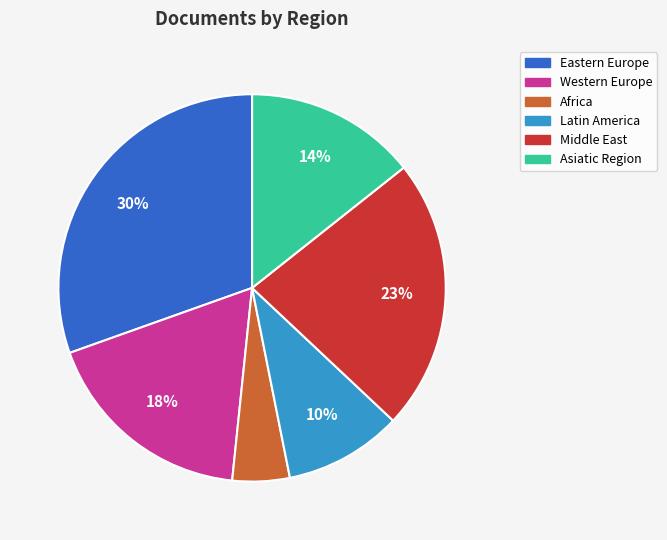

How many slices are in this pie chart?

6